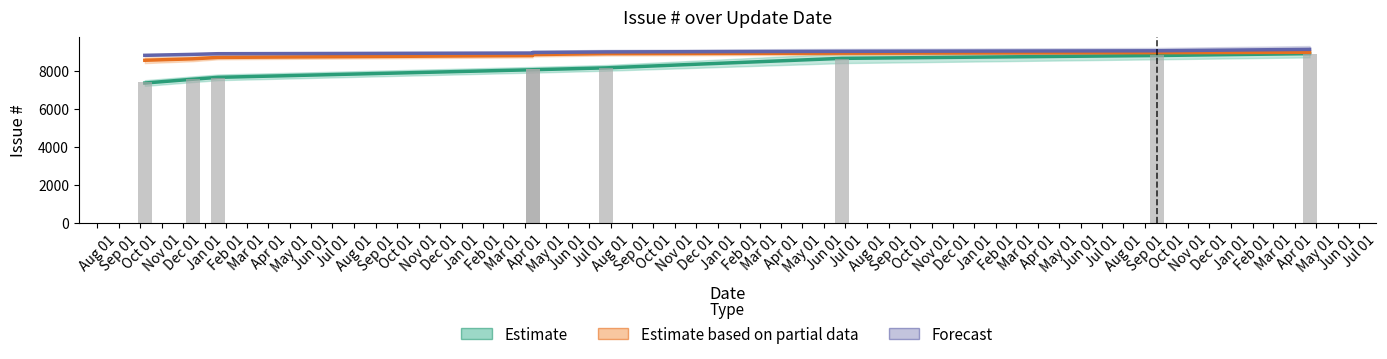

What is the minimum value for Forecast?

8810